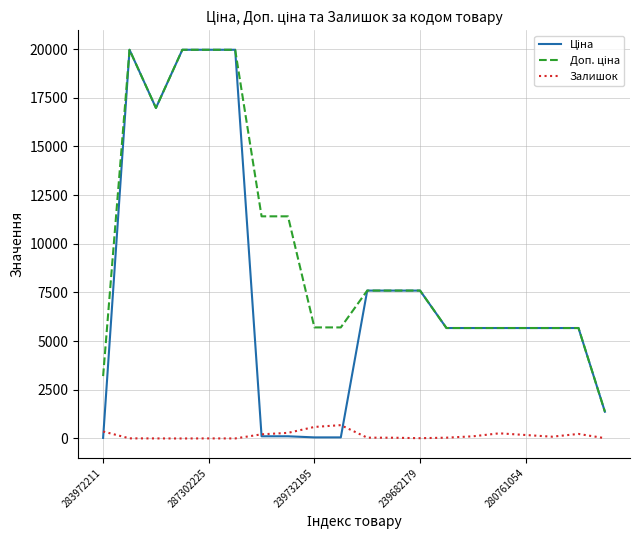

What is the maximum value shown in the chart?

19964.2